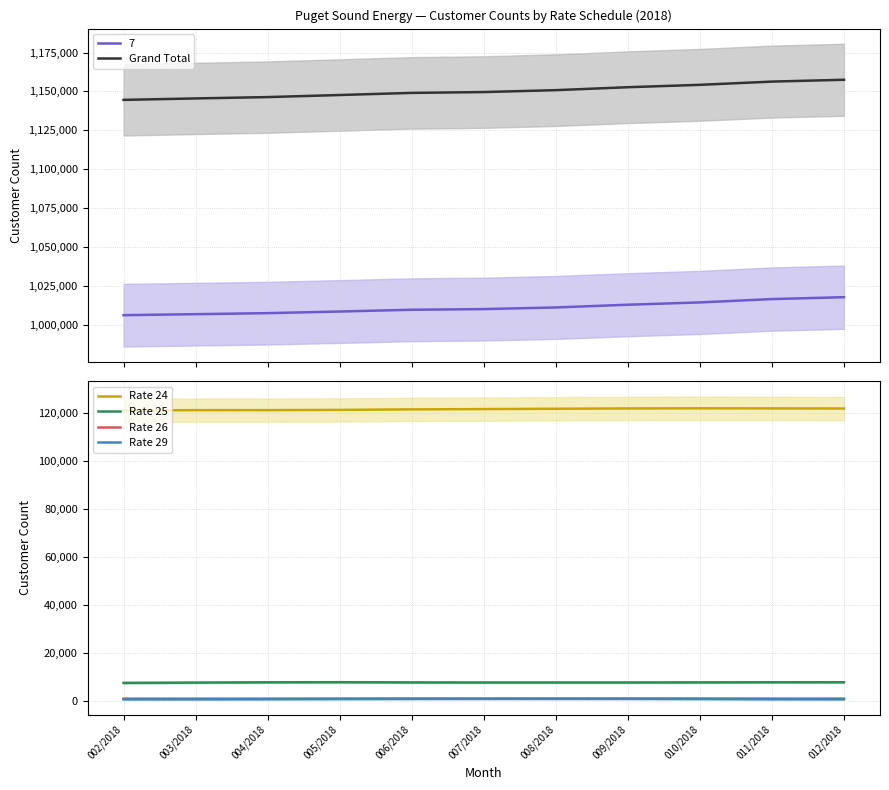

What is the difference between the maximum and minimum values in the Grand Total series?

12929